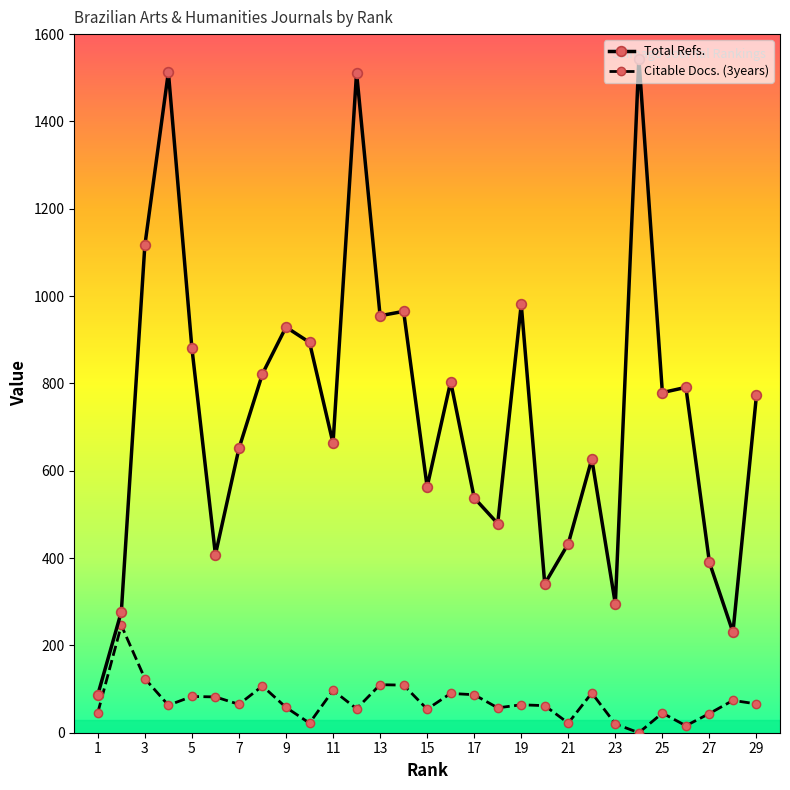

At how many categories does at least one series exceed 719?

15